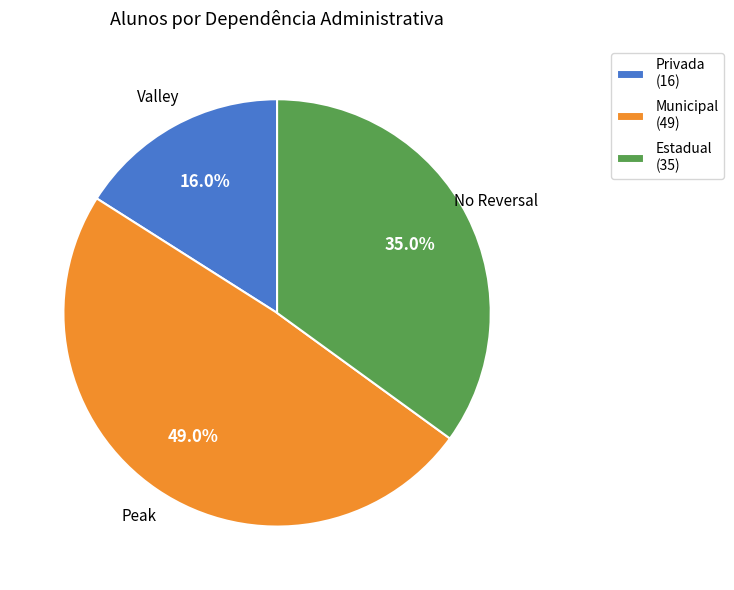

Is Estadual (35) the majority of the pie?

No